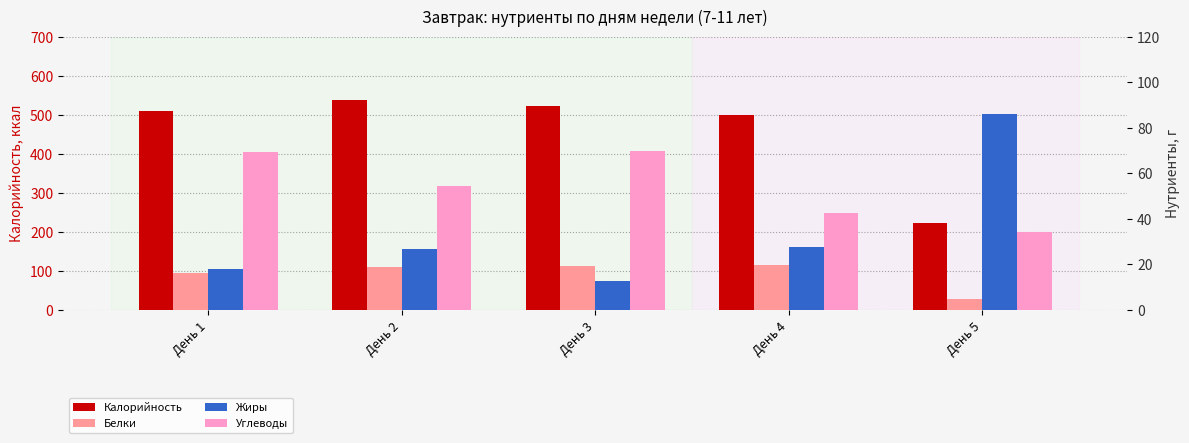

Which has a higher value, День 4 or День 2?

День 2